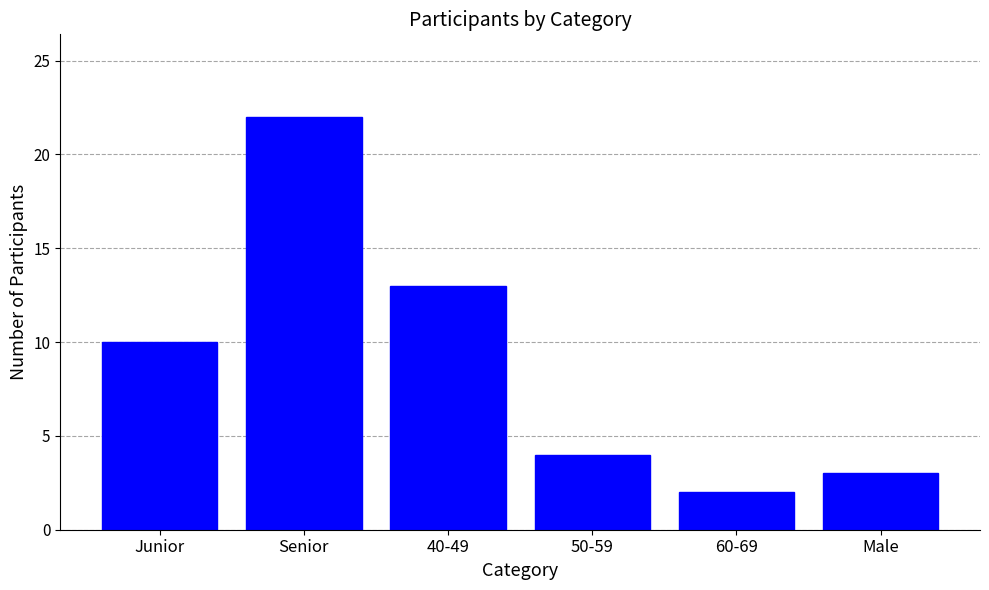

The chart shows a value of 2 at 60-69. True or false?

True